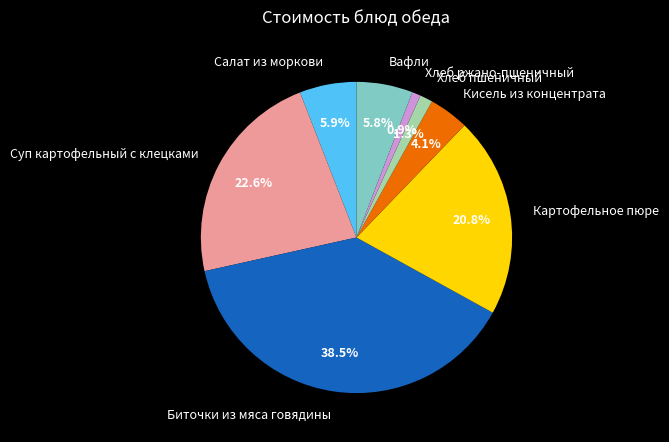

How much of the chart is everything except Хлеб пшеничный?

98.7%